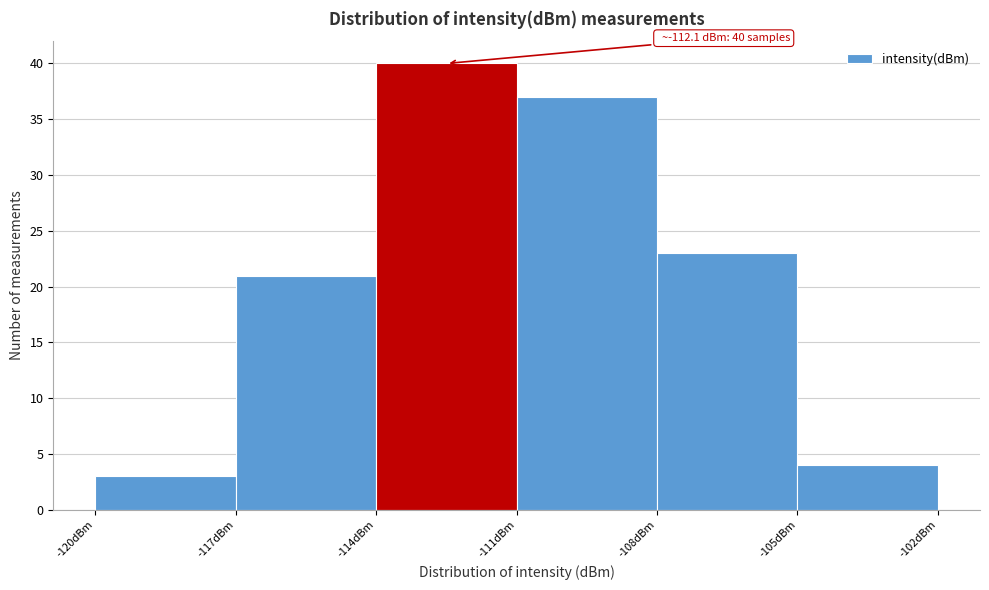

Which range on the x-axis has the tallest bar?

-114 to -111